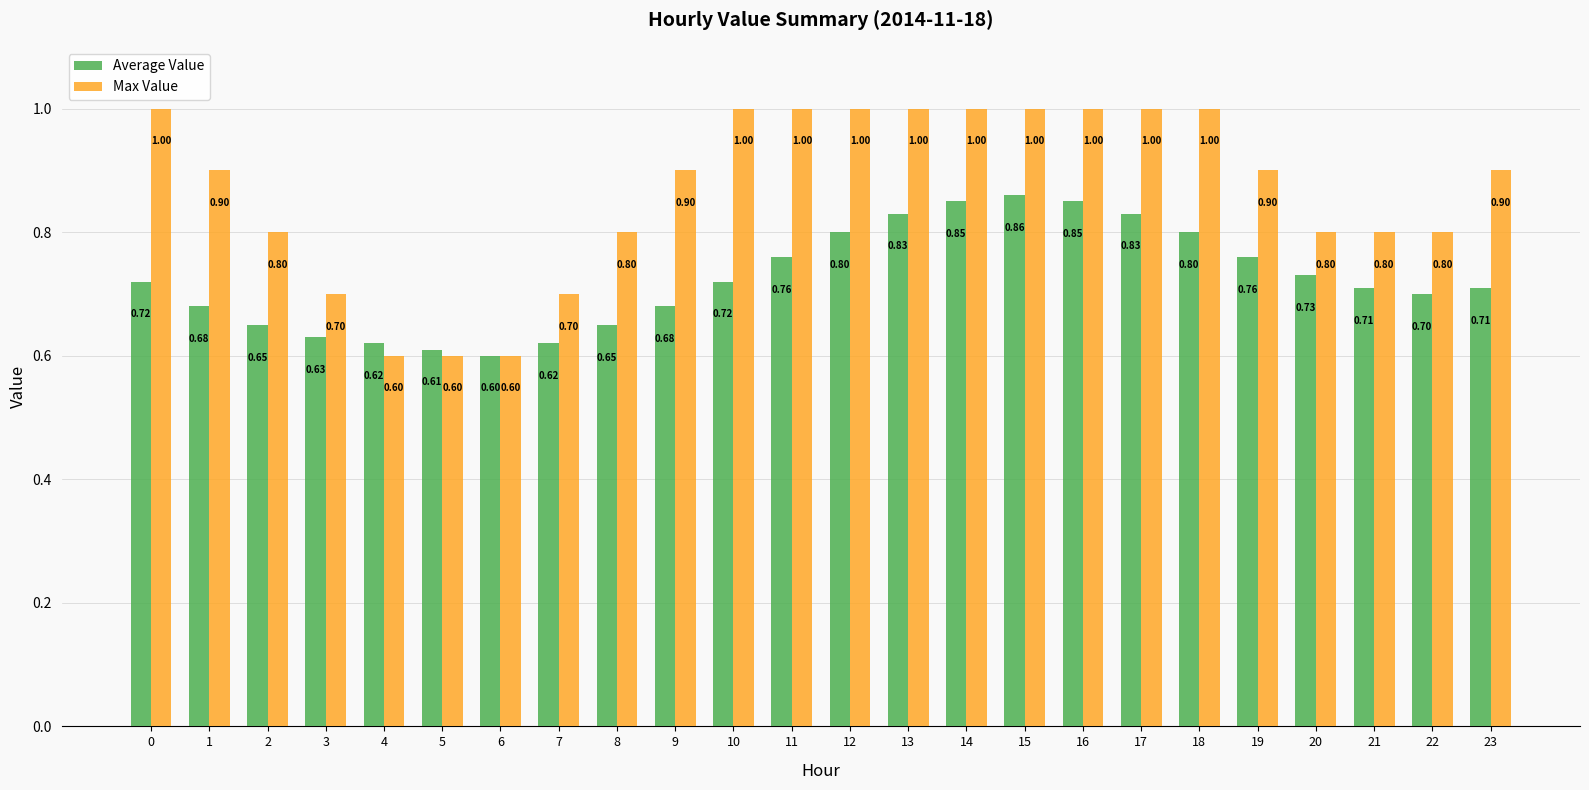

What is the sum of the Max Value values at 20 and 1?

1.7